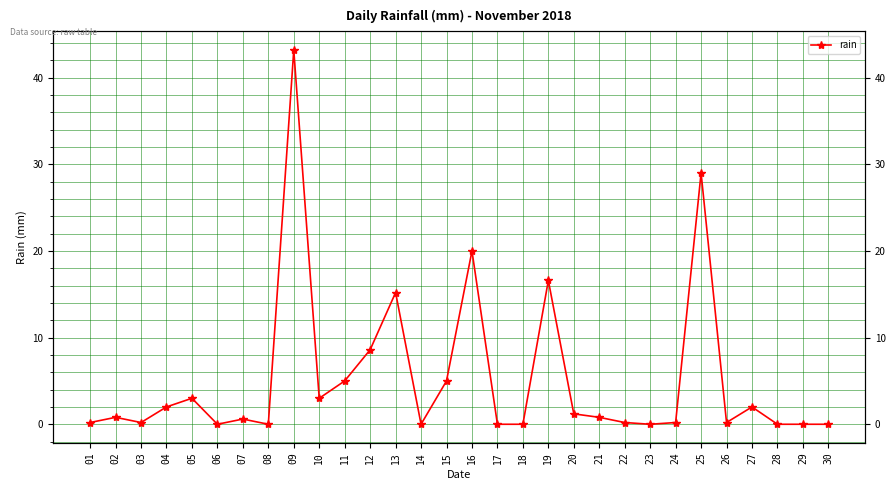

Is it true that the value at 26 is 0.1?

False